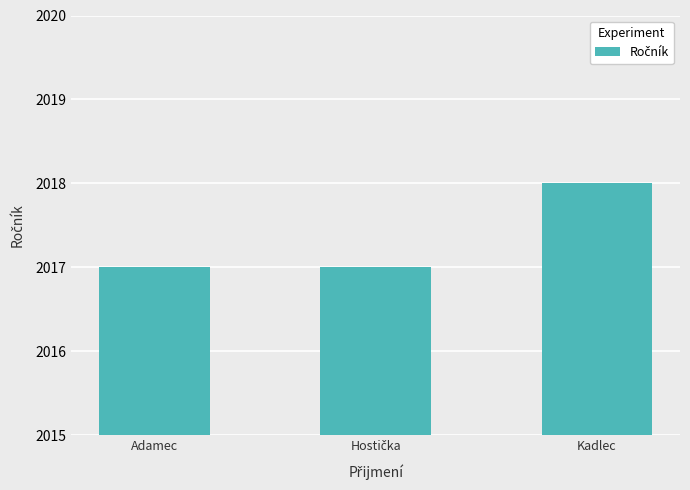

True or false: the data shows 2017 at Adamec.

True